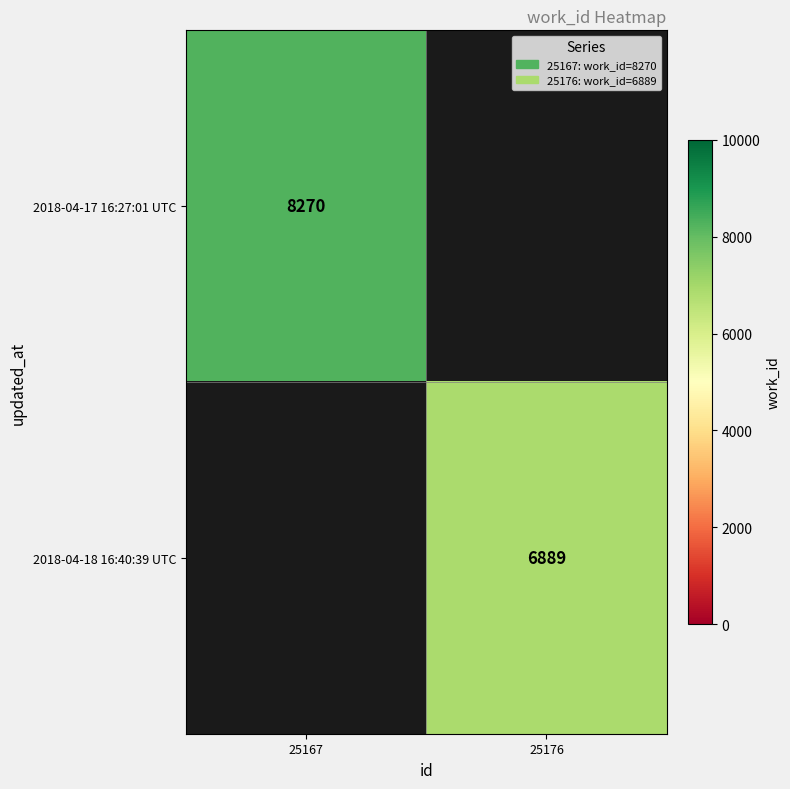

Which label corresponds to the largest value in the chart?

25167